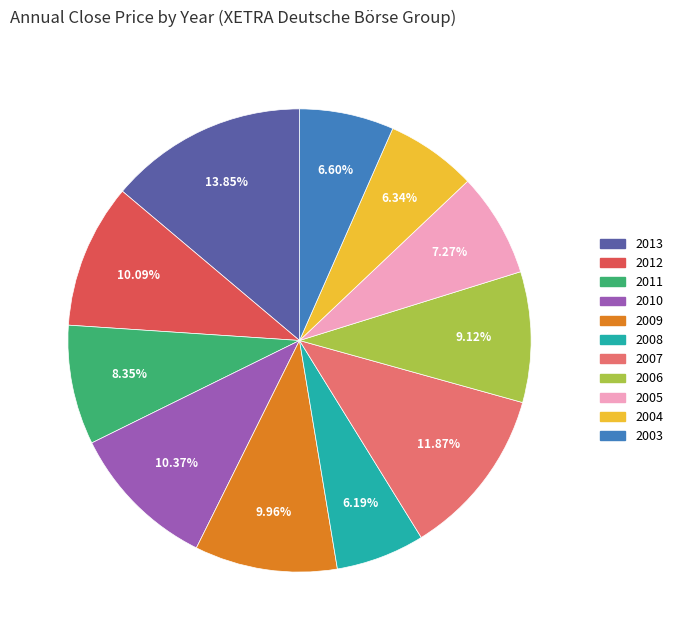

To the nearest percent, what is the difference between the largest and smallest slice percentages?

8%